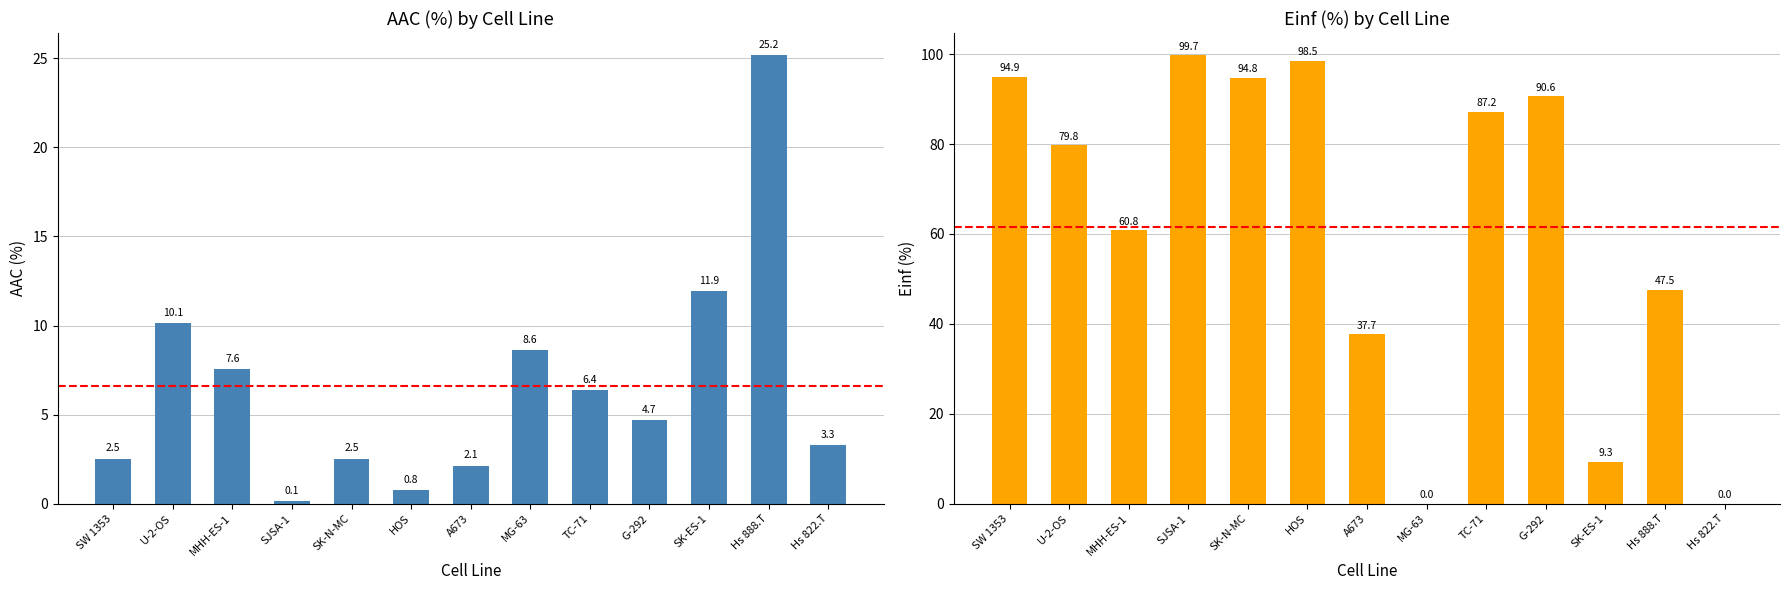

Reading left to right, transcribe all the data shown in this chart.

AAC (%): 2.5	10.1	7.6	0.1	2.5	0.8	2.1	8.6	6.4	4.7	11.9	25.2	3.3
Einf (%): 94.9	79.8	60.8	99.7	94.8	98.5	37.7	0.0	87.2	90.6	9.3	47.5	0.0